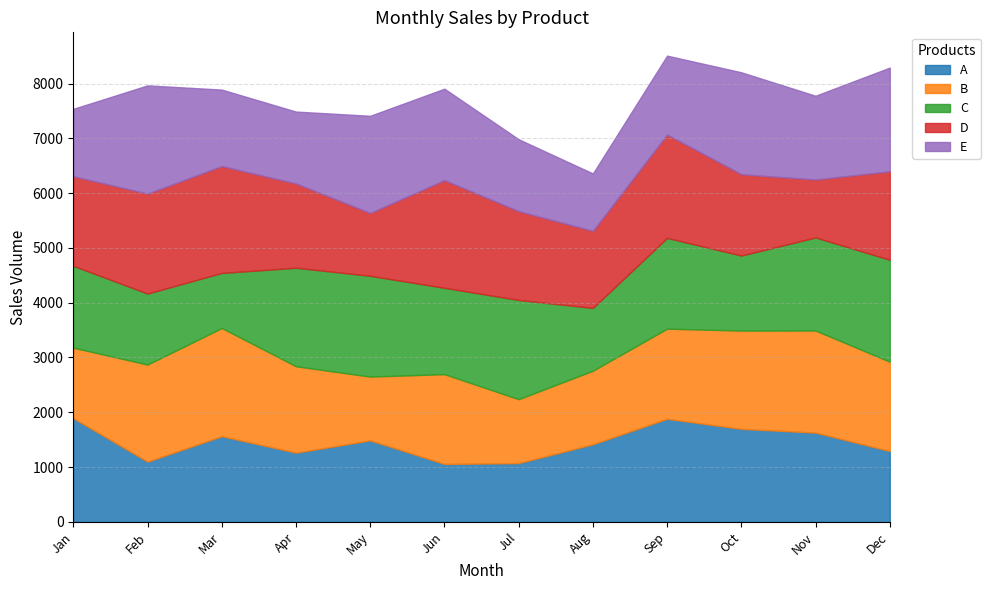

Where do D and B first cross each other?

Feb and Mar